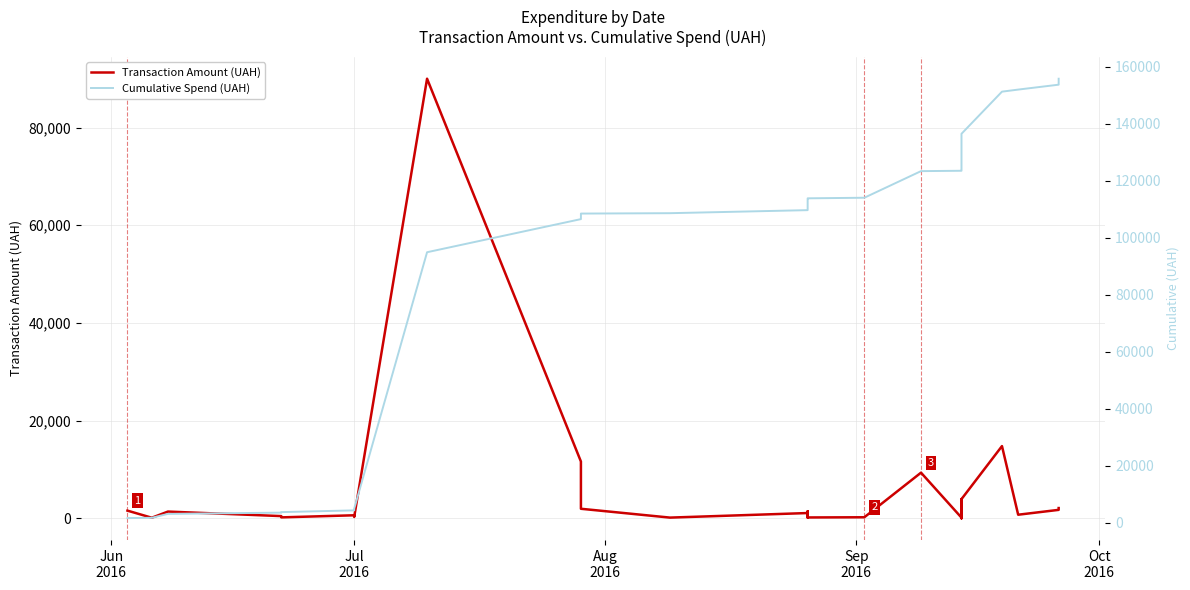

How many series are shown in this chart?

2